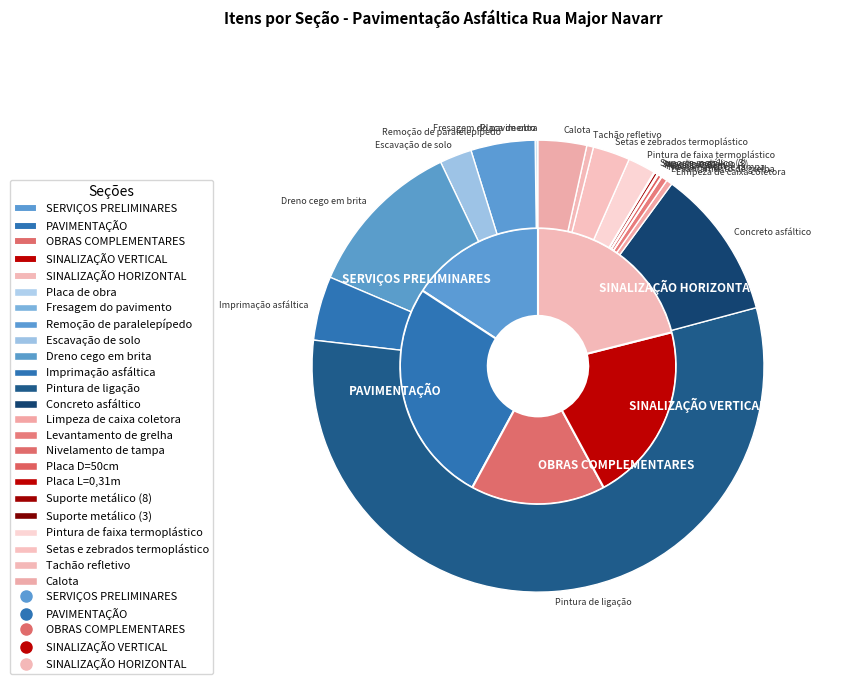

Is it true that SINALIZAÇÃO HORIZONTAL is 21% of the pie?

True